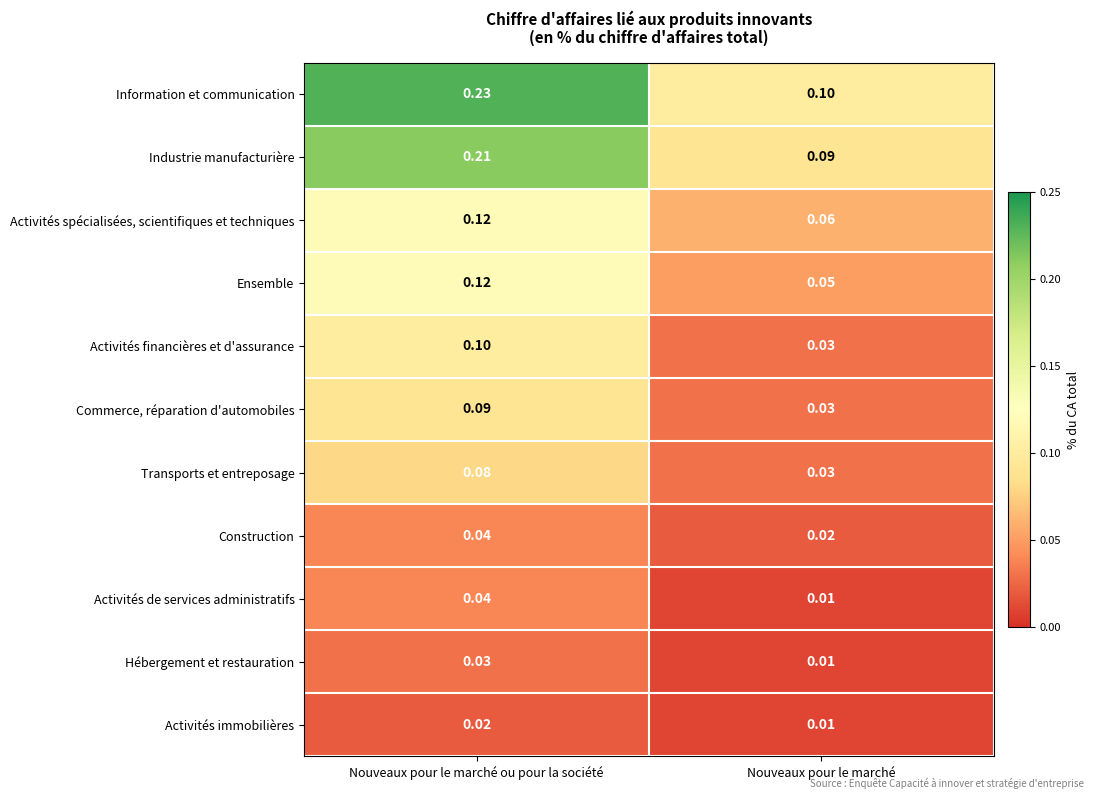

At which category is the sum across all series the highest?

Nouveaux pour le marché ou pour la société